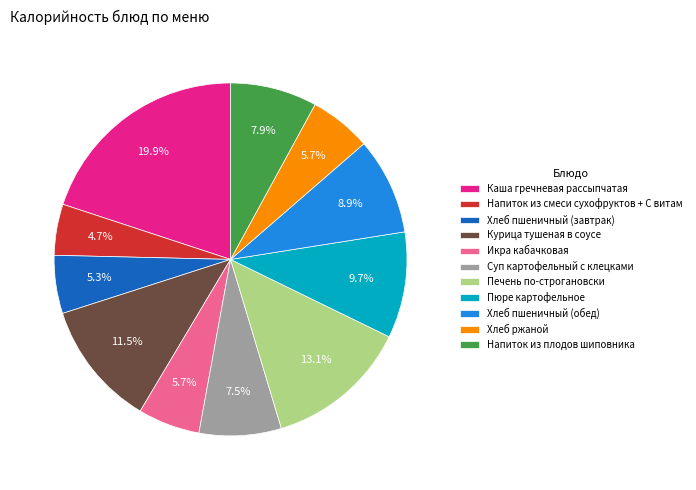

To the nearest percent, what percentage of the pie is Хлеб ржаной?

6%